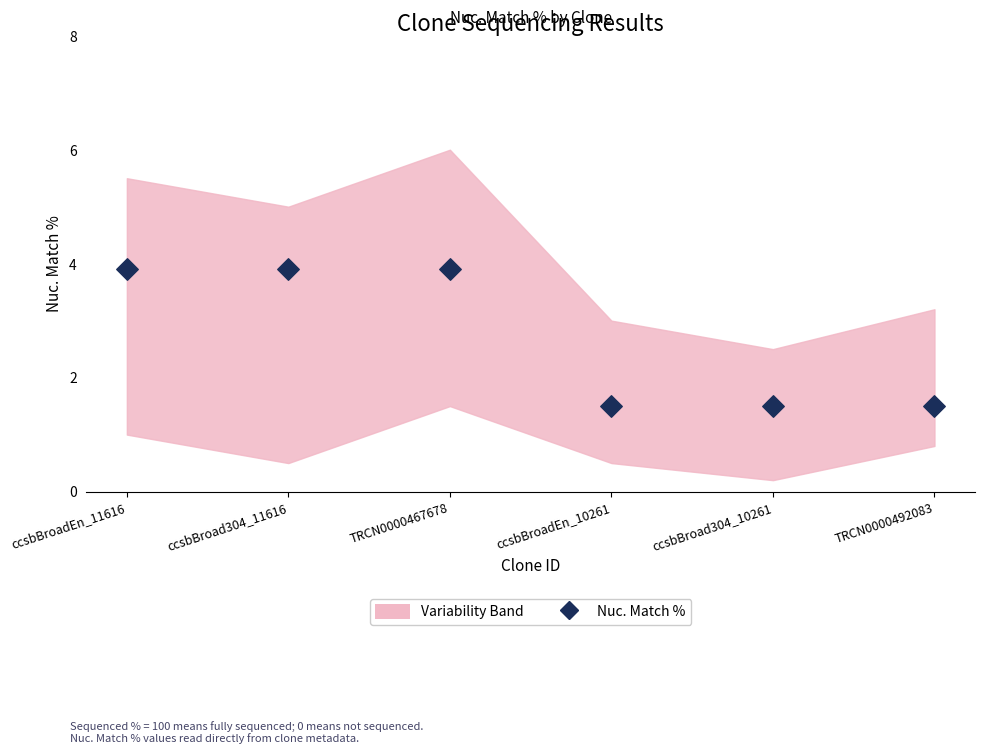

What is the range of Y values (max minus min)?

2.4